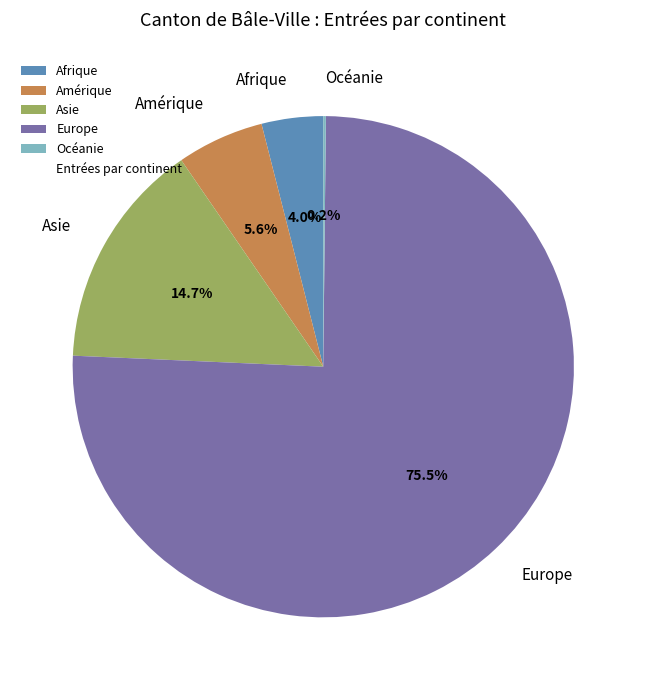

Is the sum of Asie and Afrique greater than half?

No